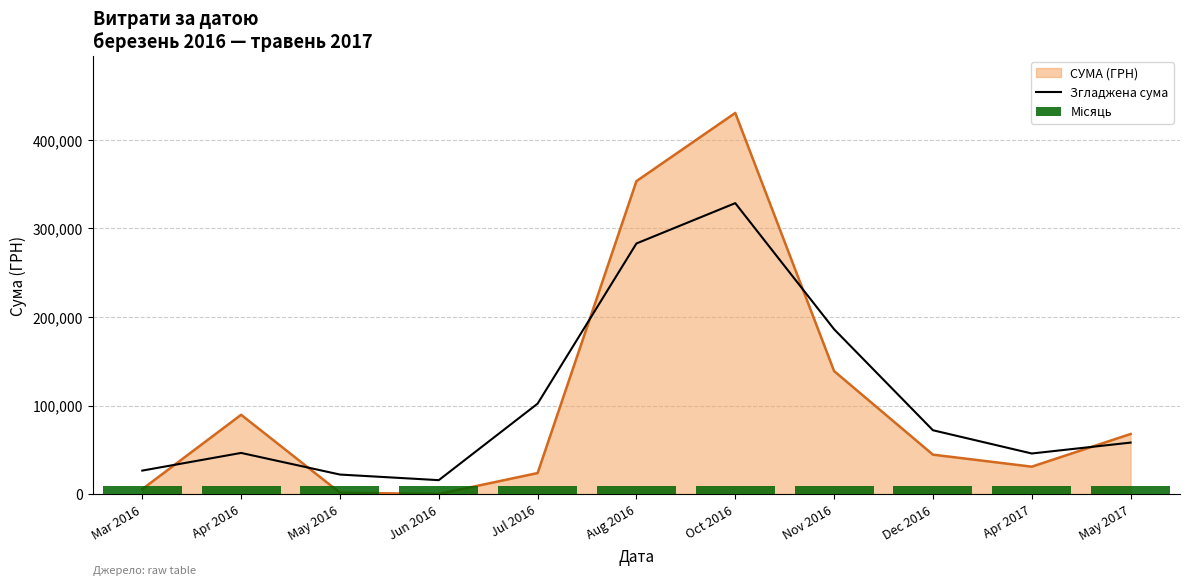

At which label is Згладжена сума closest to 172147?

Nov 2016